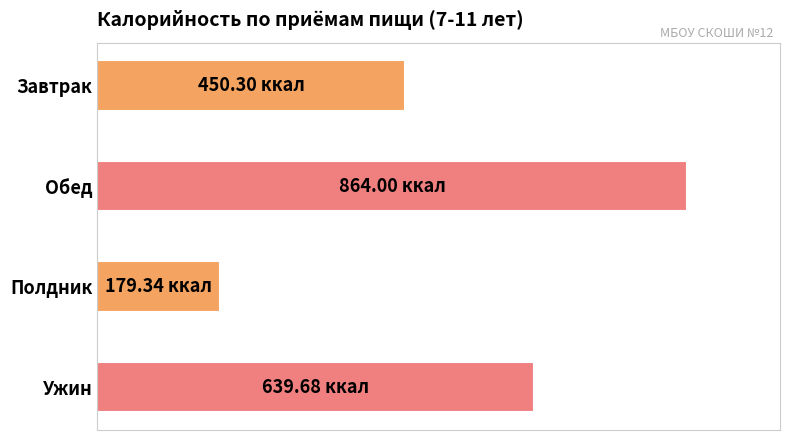

Are the bars horizontal?

Yes